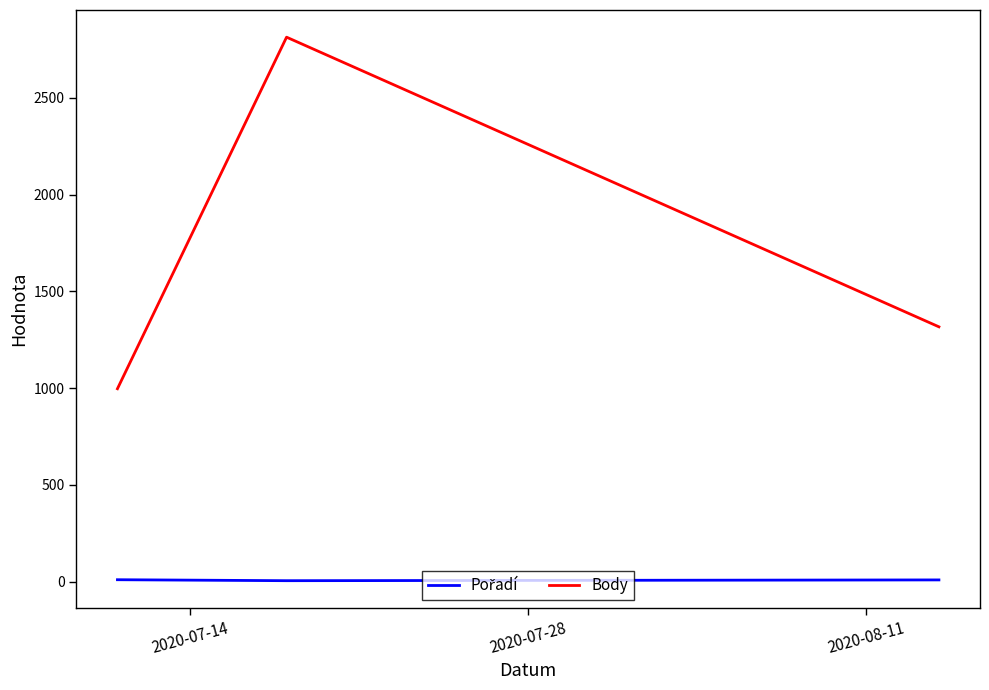

What is the maximum value for Body?

2814